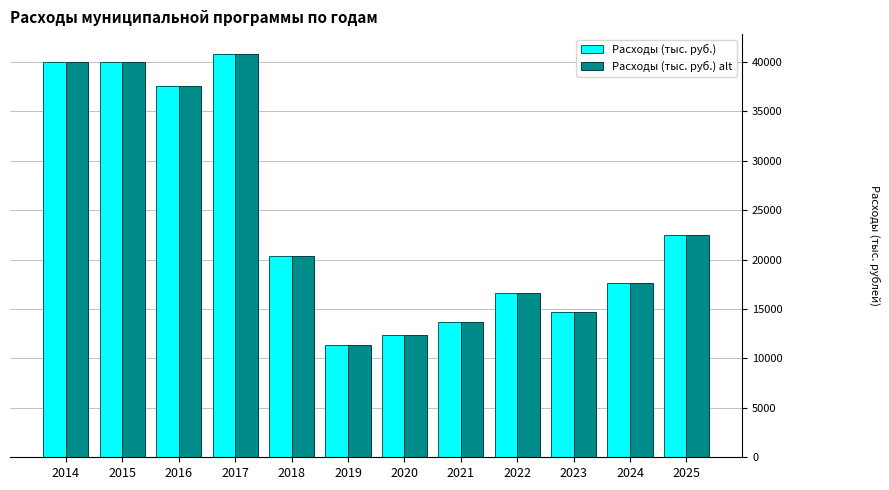

True or false: Расходы (тыс. руб.) alt has a value of 2642.5 at 2020.

False